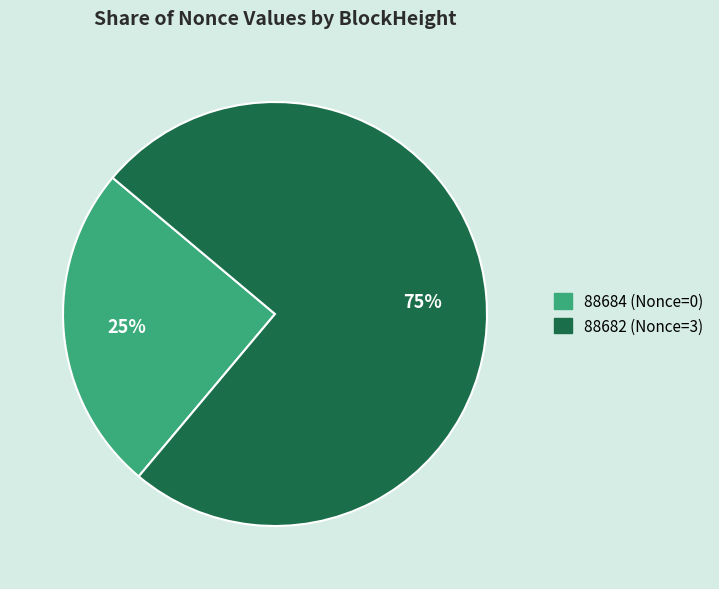

Which category accounts for the majority?

88682 (Nonce=3)